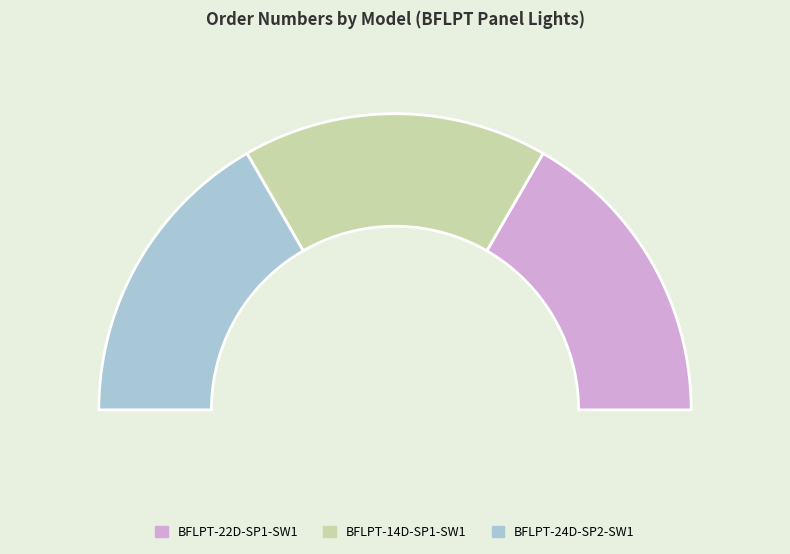

What is the ratio of the value at BFLPT-14D-SP1-SW1 to the value at BFLPT-24D-SP2-SW1?

1.0